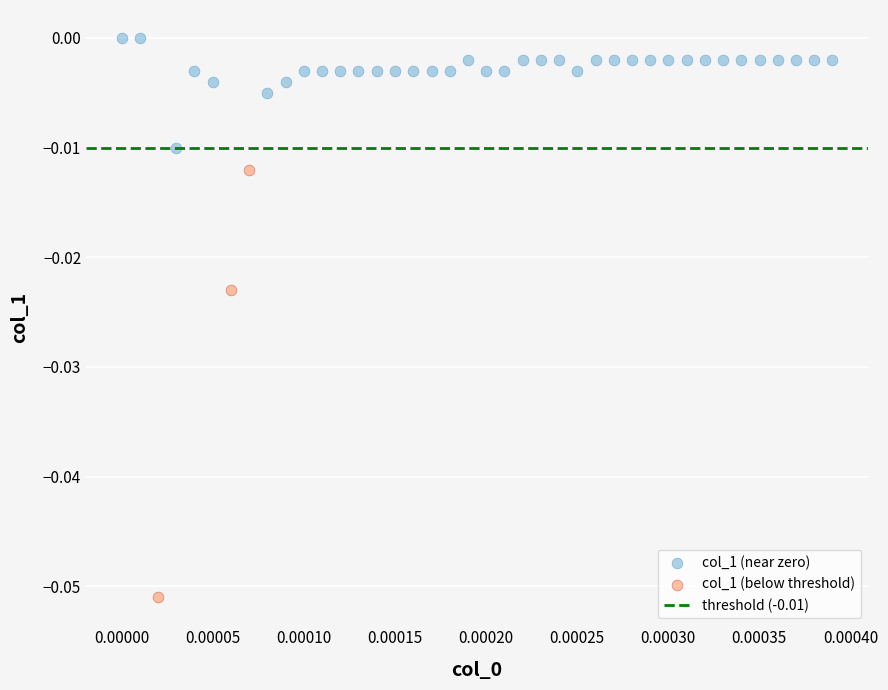

Which series contains the highest Y value?

col_1 (near zero)